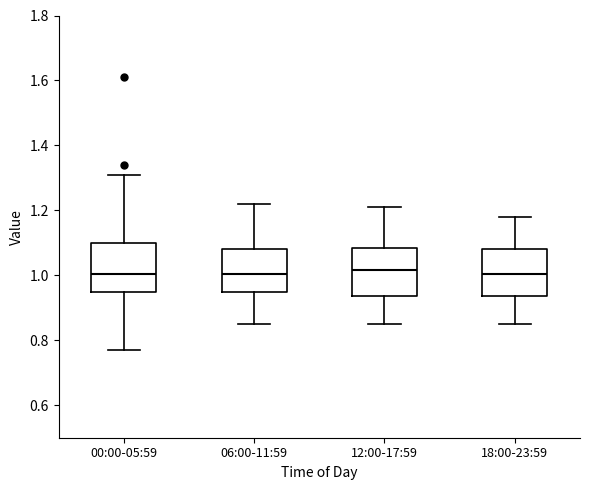

Where is the upper edge of the box for 12:00-17:59 on the y-axis? The values are not printed on the chart, so give them approximately, as read against the axis.

1.08